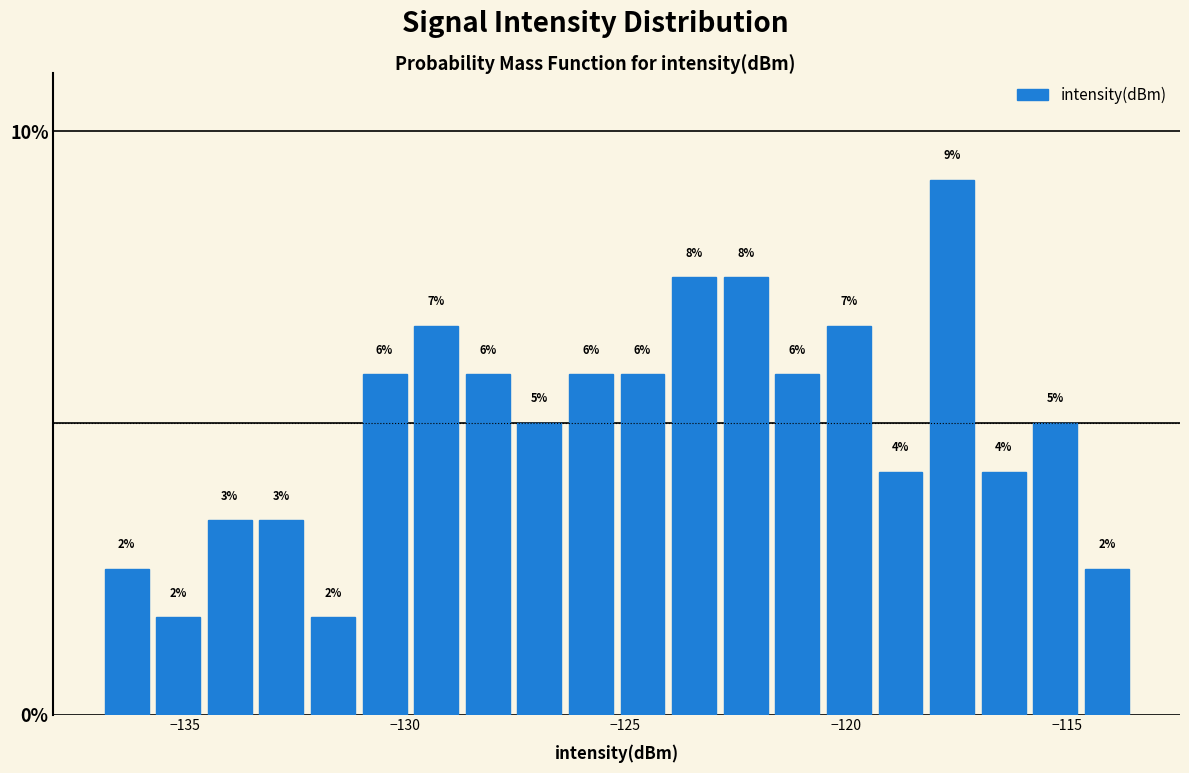

Around what value on the x-axis is the tallest bar? Give the approximate position of its centre, as read against the axis.

-117.5